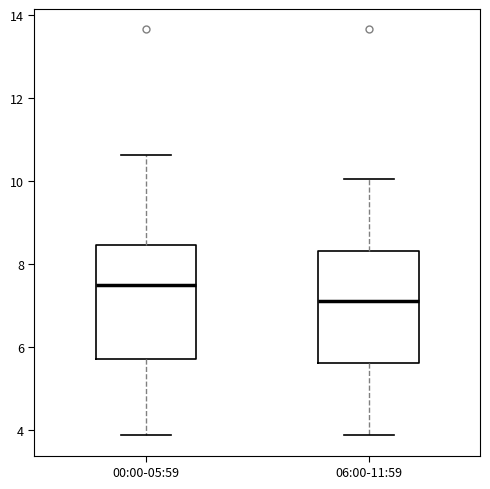

Reading left to right, transcribe this box plot: for each box, give where its median line is, the range the box spans, and where its two whiskers end, as read against the y-axis. The values are not printed on the chart, so give them approximately, as read against the axis.

00:00-05:59: median 7.6, box 5.8 to 8.4, whiskers 3.8 to 10.6
06:00-11:59: median 7.2, box 5.6 to 8.4, whiskers 3.8 to 10.0